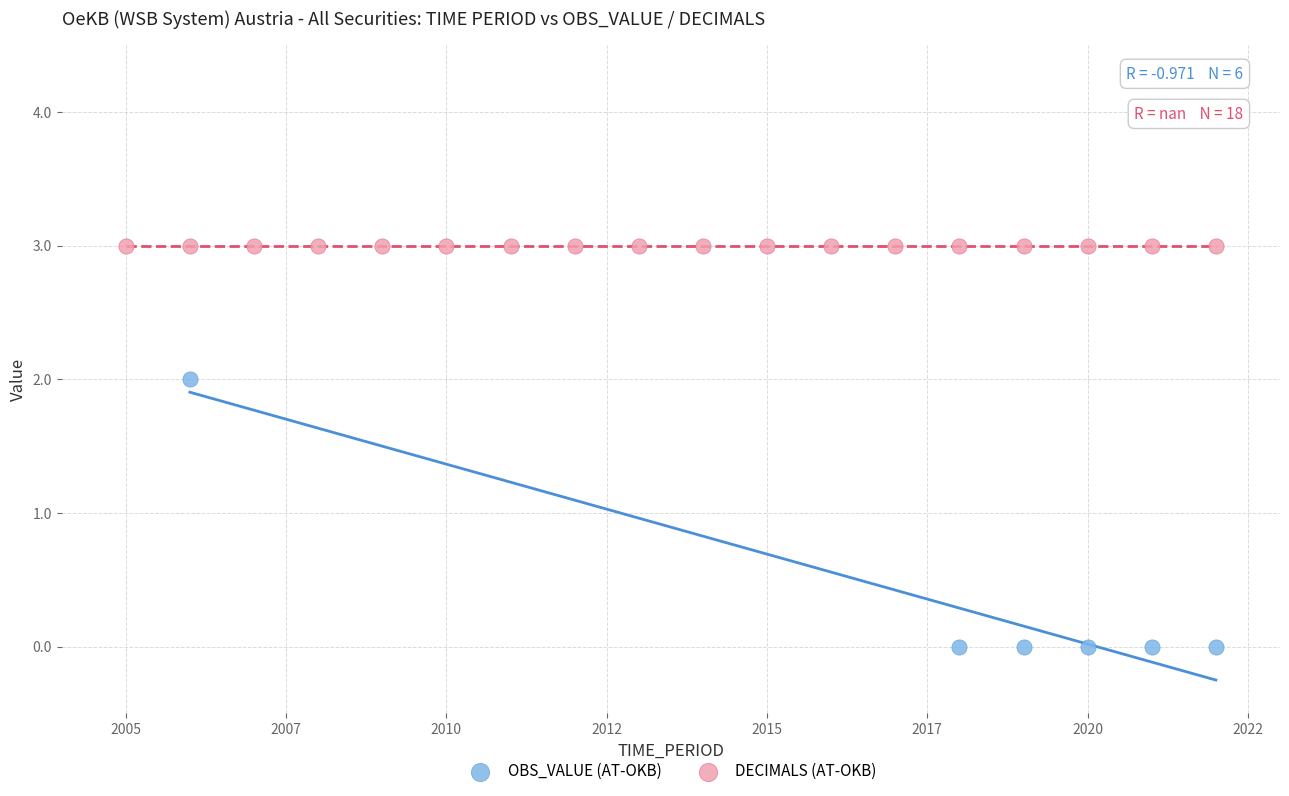

Which series contains the lowest Y value?

OBS_VALUE (AT-OKB)